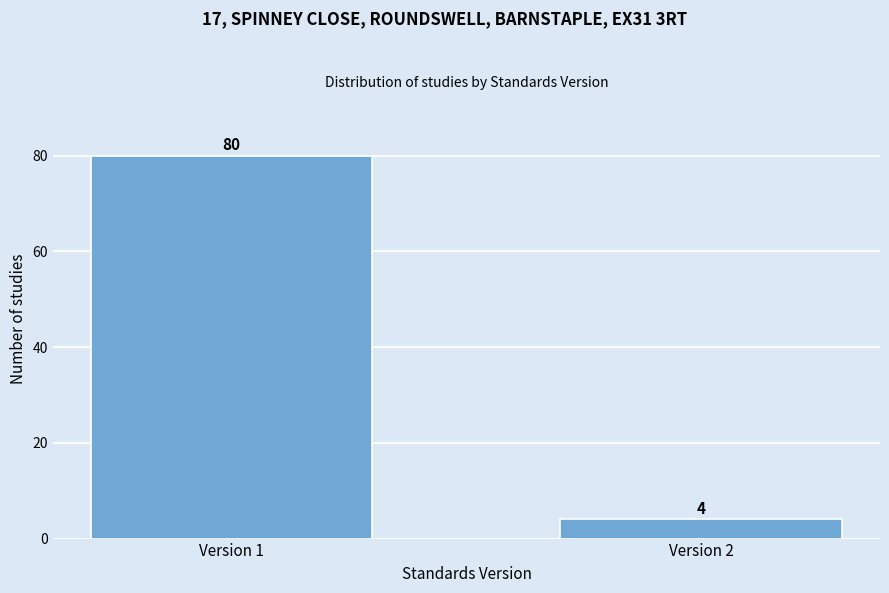

Reading left to right, transcribe all the data shown in this chart.

Version 1=80	Version 2=4